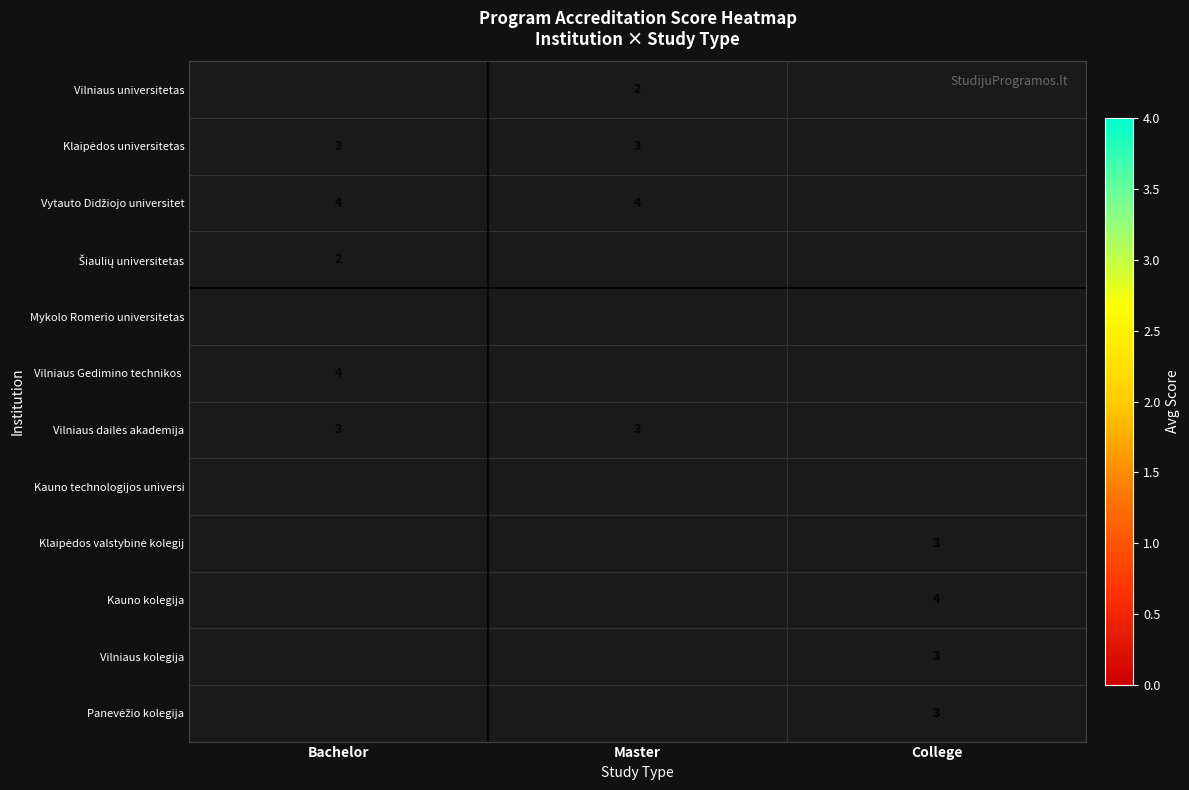

The Kauno kolegija series shows 1 at College. True or false?

False